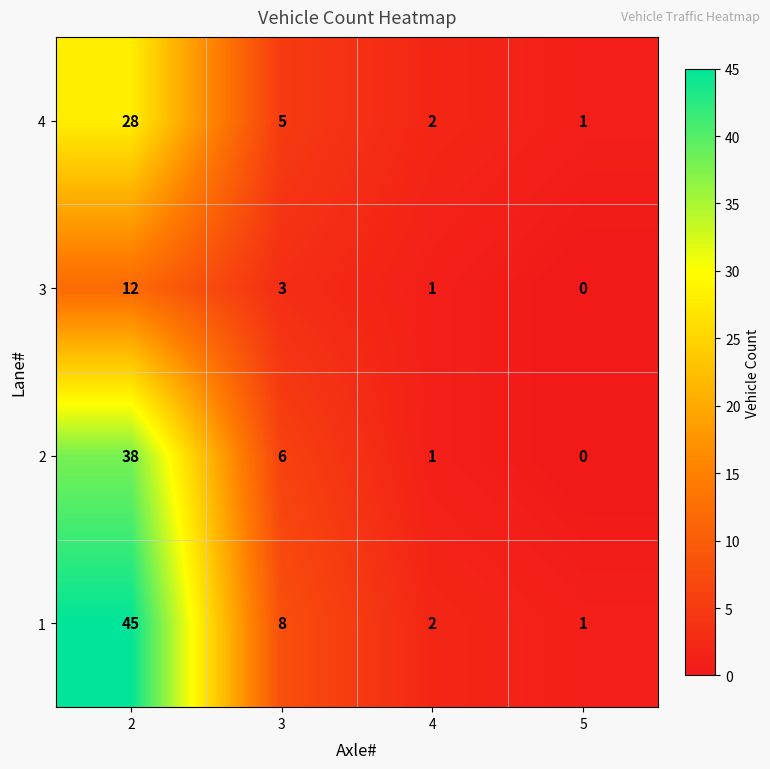

What is the total value across all series at 2?

123